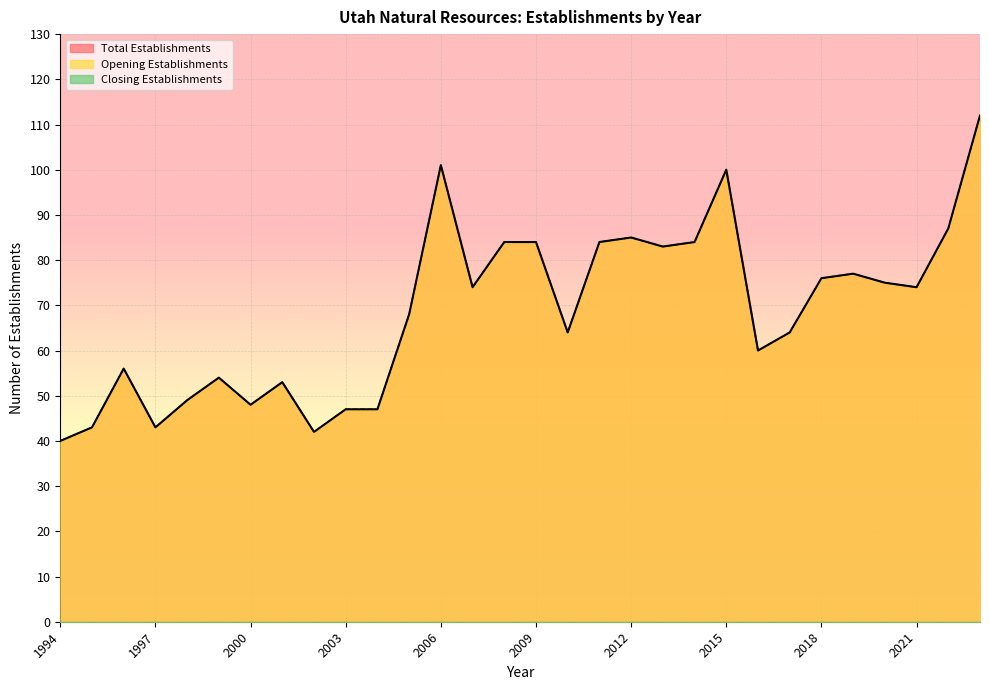

Does the chart display data point markers on the line(s)?

No